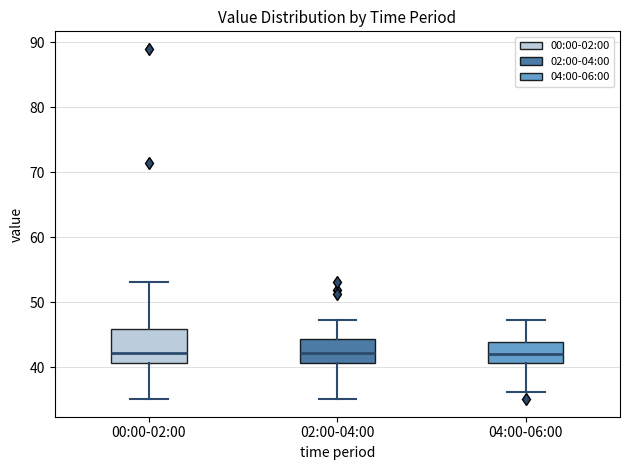

Comparing the boxes themselves (not the whiskers), which one is the tallest?

00:00-02:00